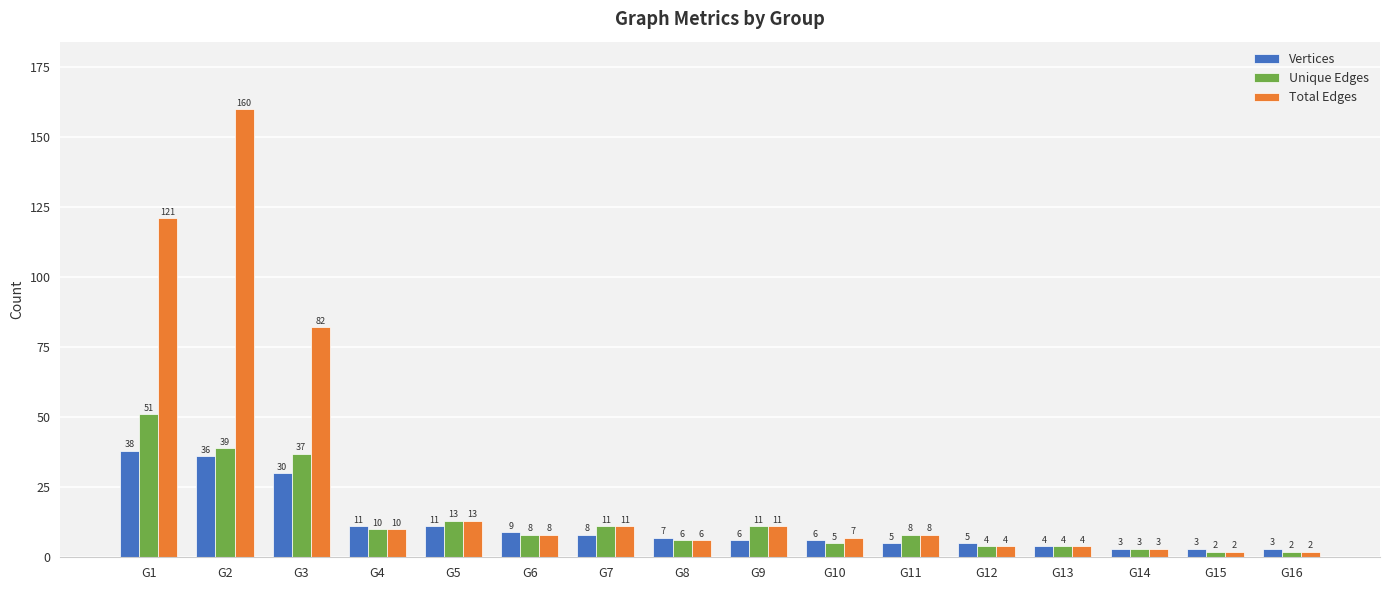

Which series has the largest range (max minus min)?

Total Edges